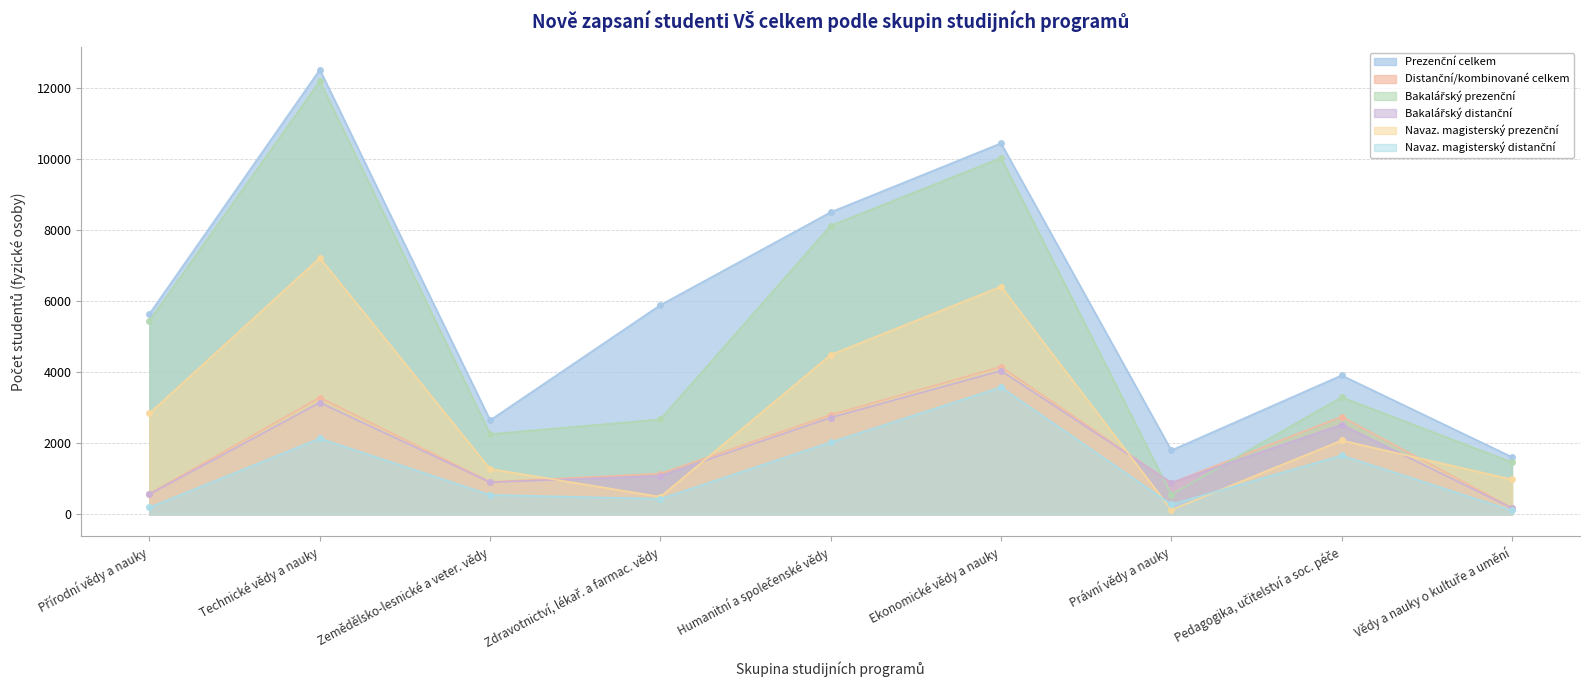

What position from the left is Technické vědy a nauky?

2